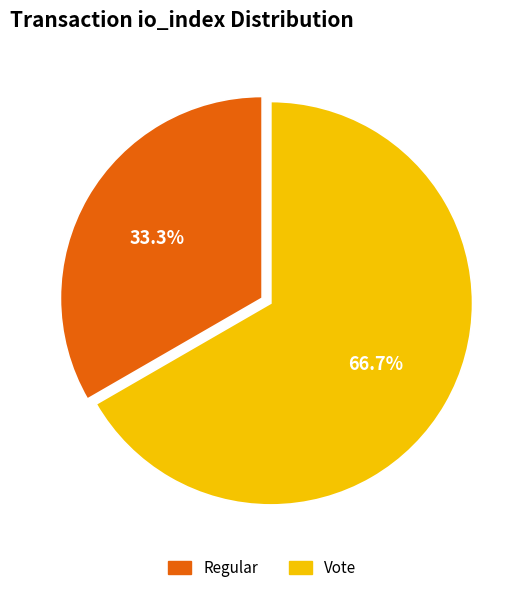

Combined, do Vote and Regular account for over 50%?

Yes